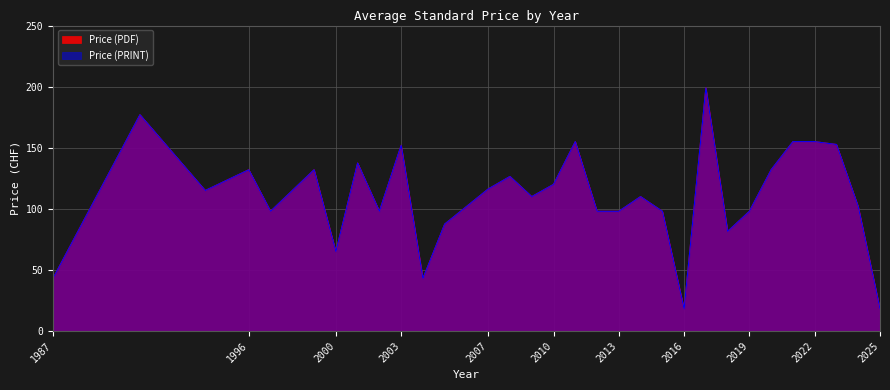

What is the value of the Price (PDF) point at the 31st from the left?

18.0